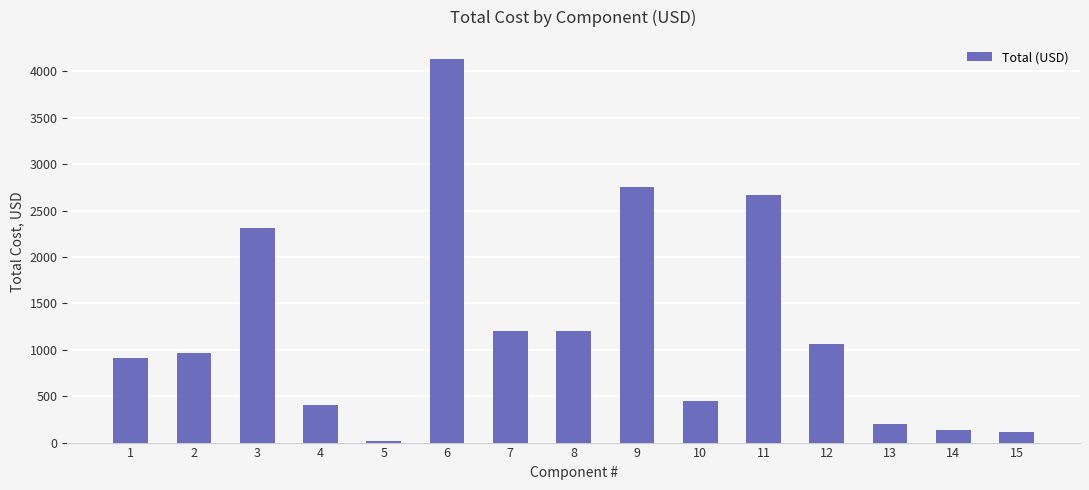

Does the chart contain stacked bars?

No